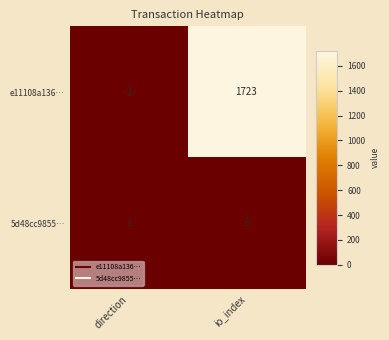

What is the minimum value shown in the chart?

-1